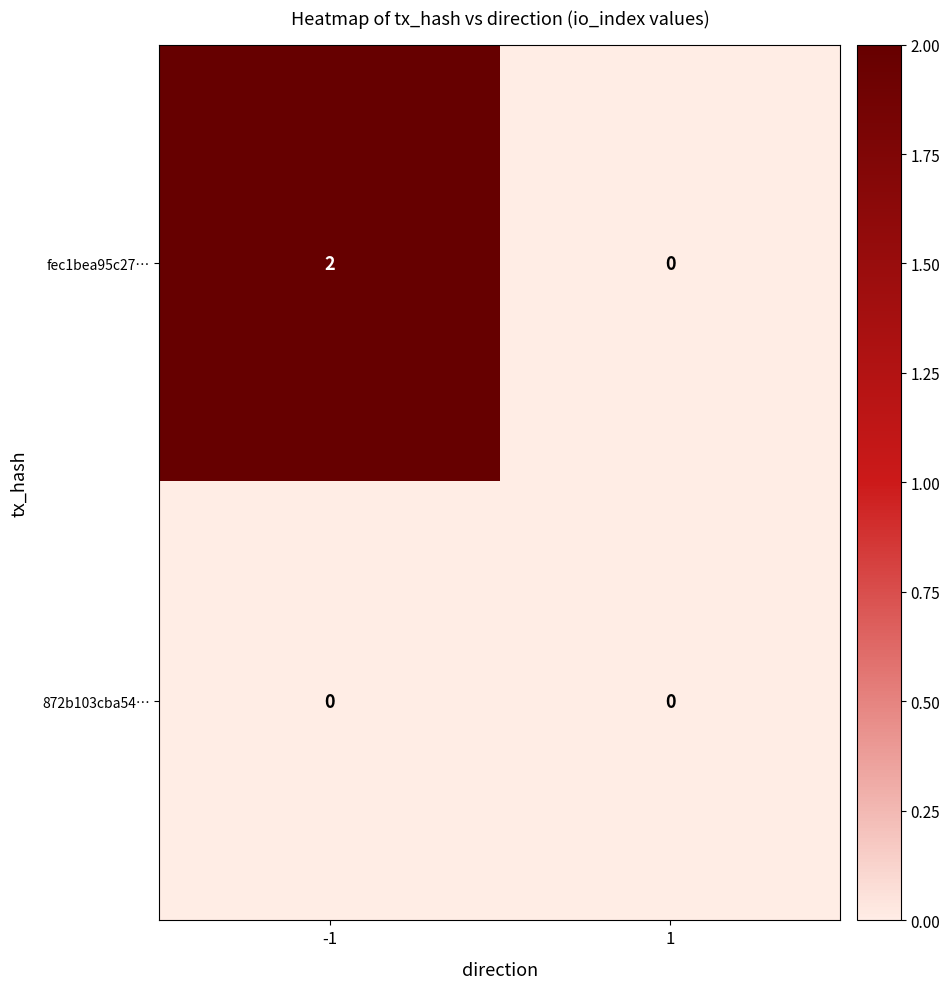

What is the spread (max minus min) of values at -1?

2